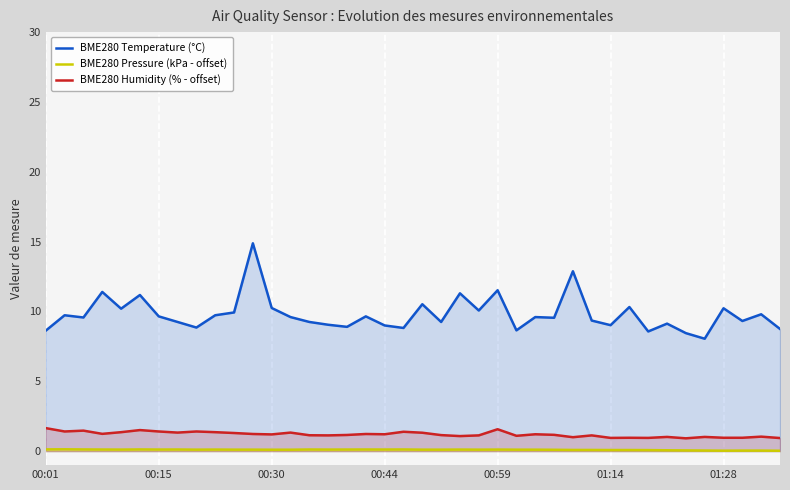

Which series changed the most between 31 and 38?

BME280 Temperature (°C)